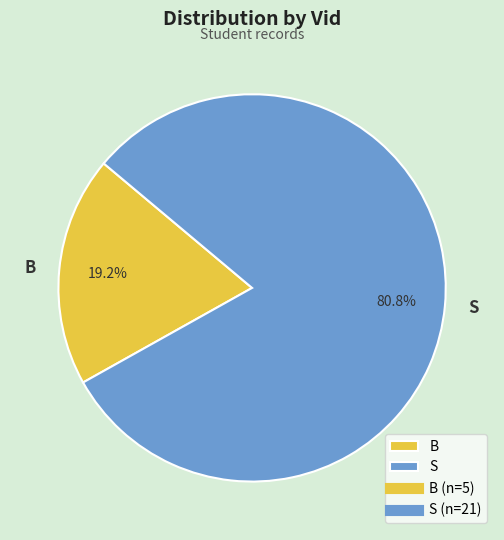

Count the number of slices in the pie.

2